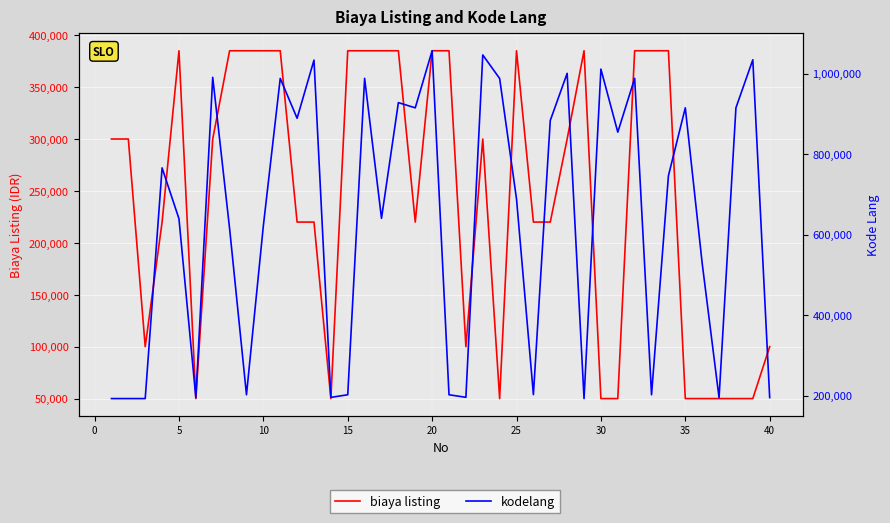

What is the lowest value of the biaya listing series?

50000